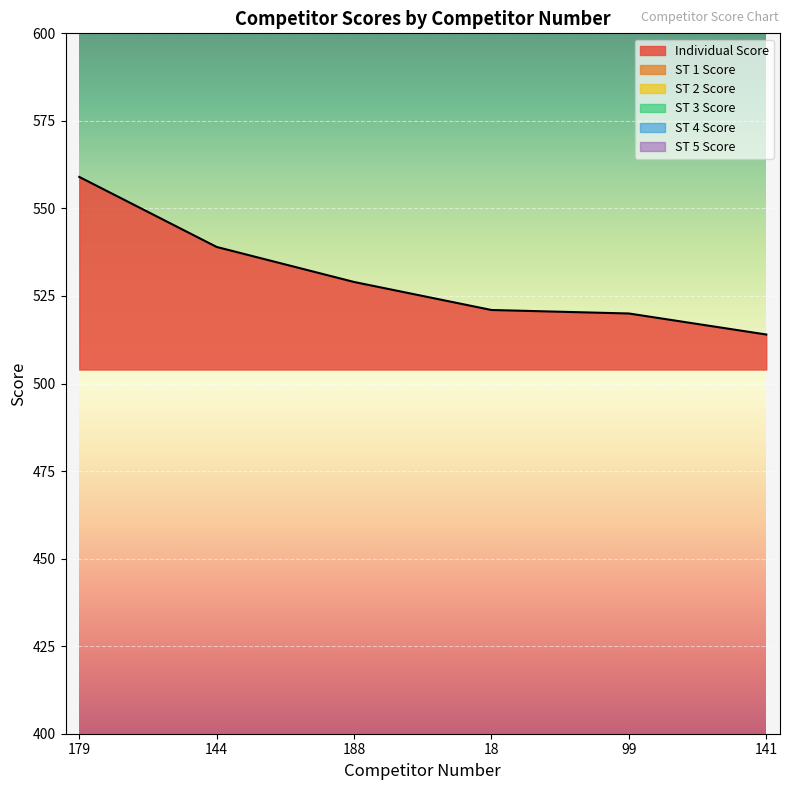

What is the total value across all series at 144?

988